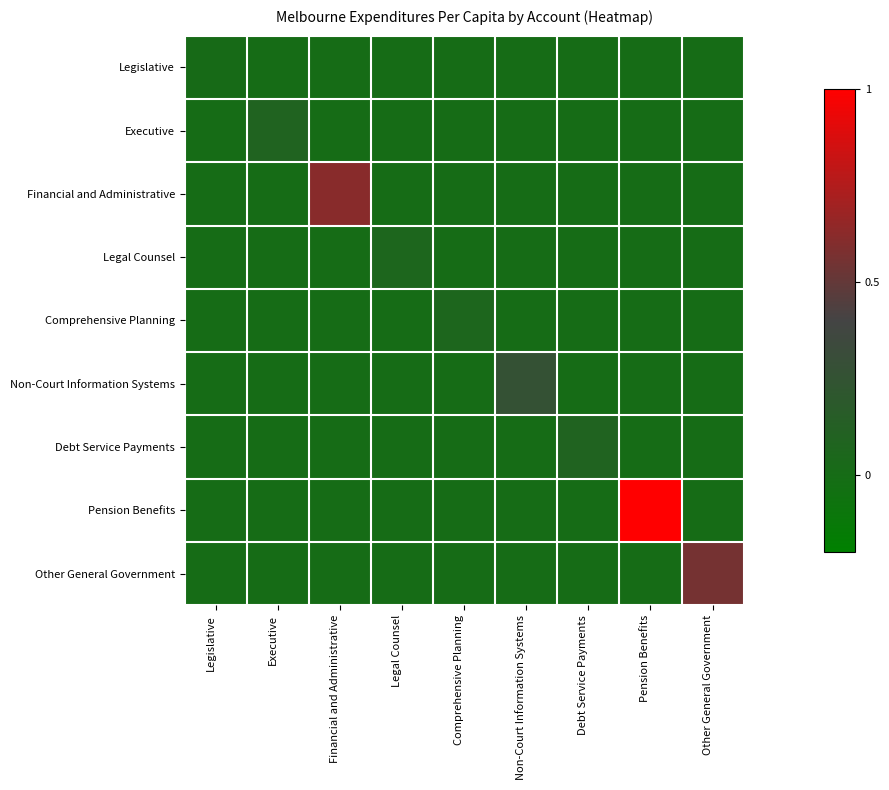

At how many categories does at least one series exceed 0?

9